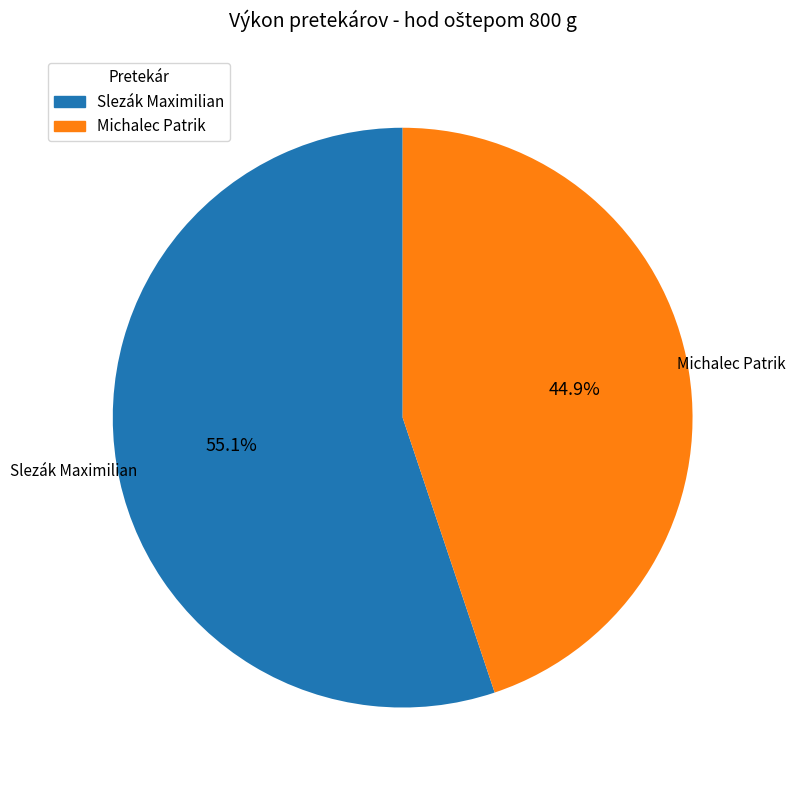

How many segments does this pie chart have?

2